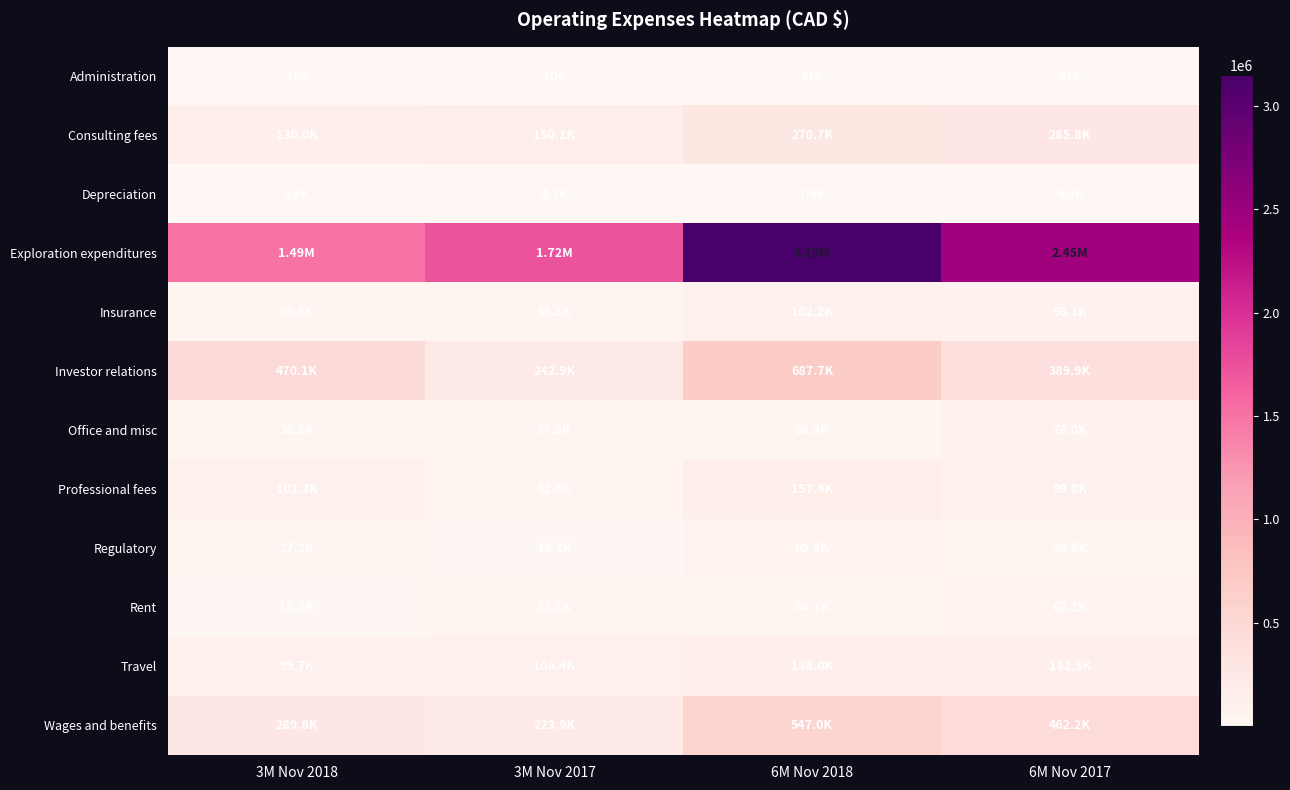

Is it true that Rent equals 19696 at 6M Nov 2017?

False